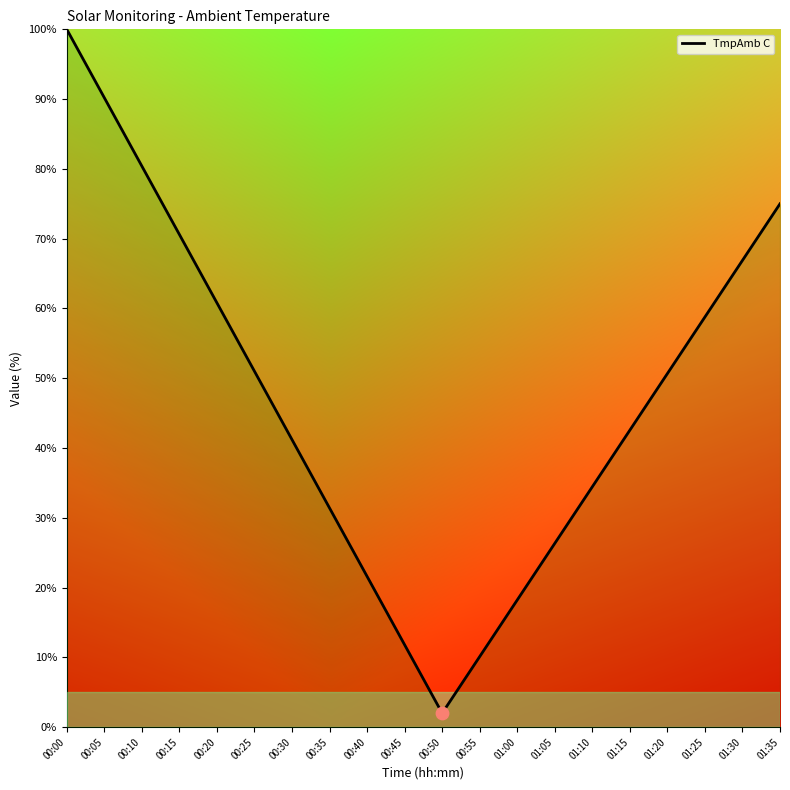

Which has a higher value, 01:10 or 00:15?

00:15